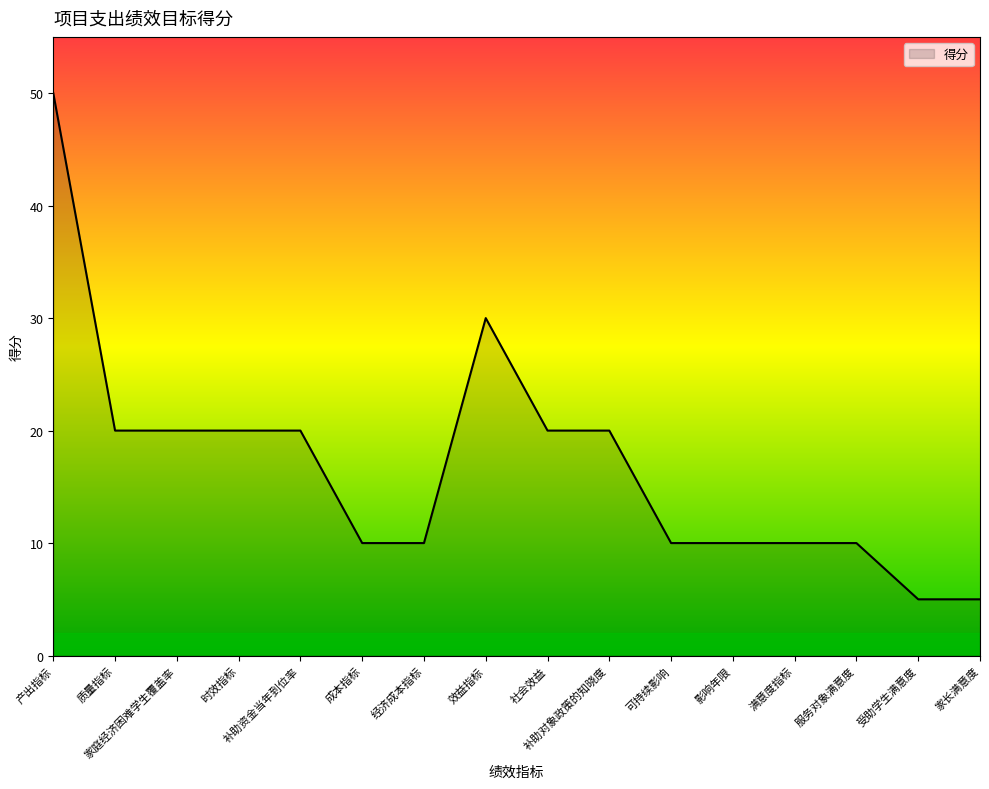

Between 满意度指标 and 受助学生满意度, which is larger?

满意度指标